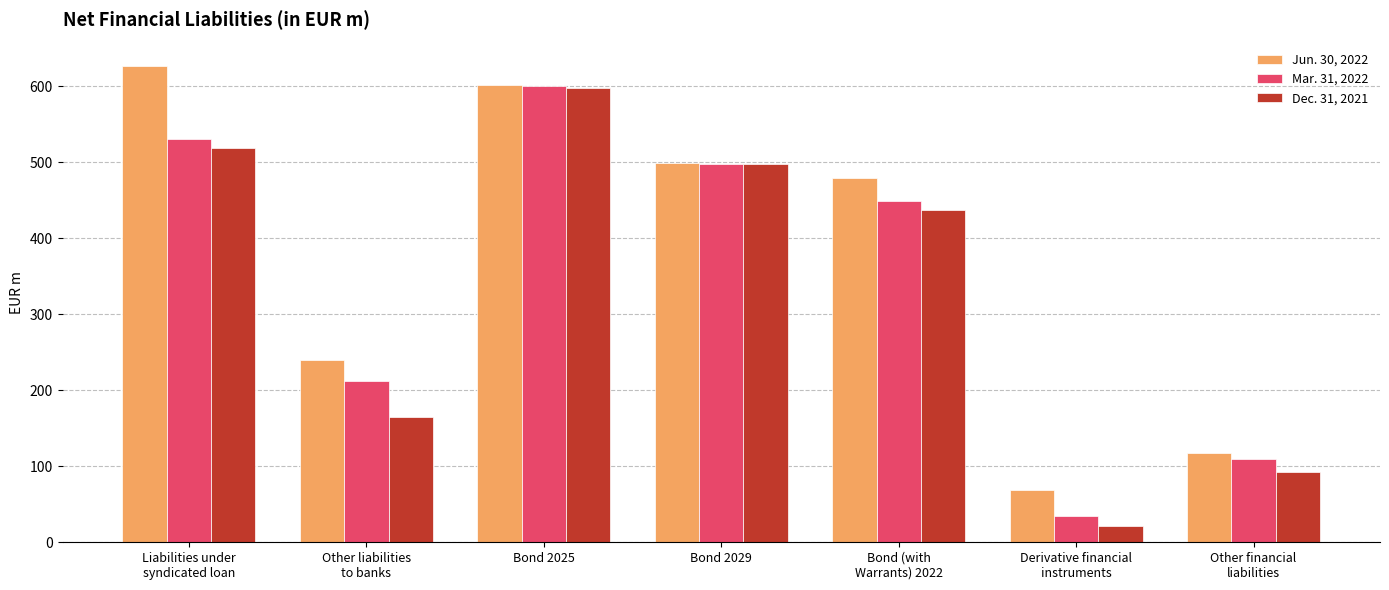

What is the value of the Jun. 30, 2022 bar at the 1st from the left?

626.2